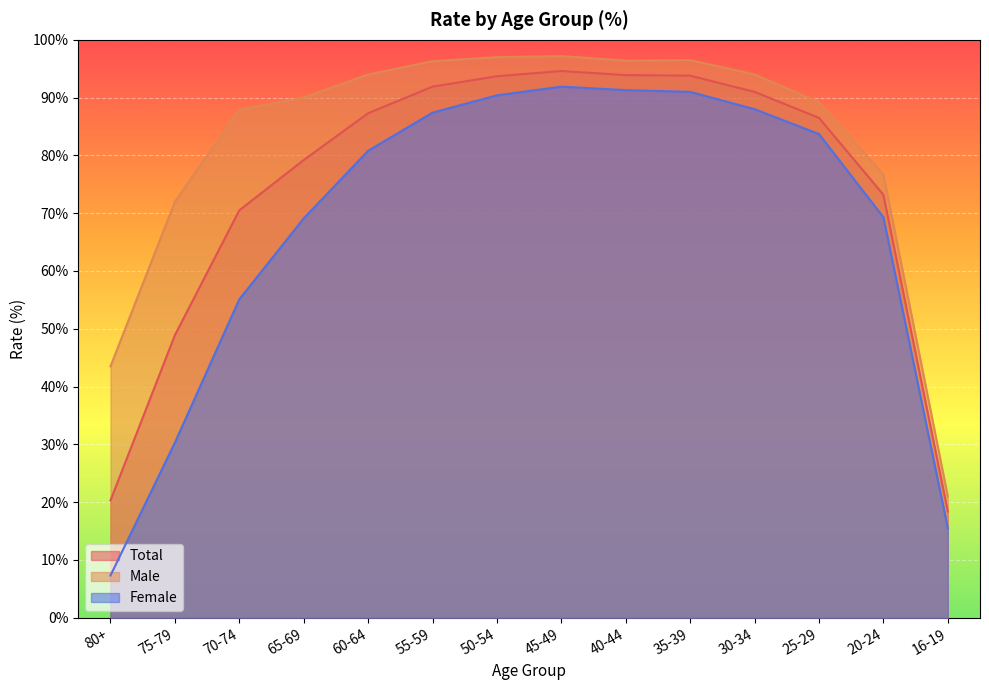

What position from the right is 55-59?

9